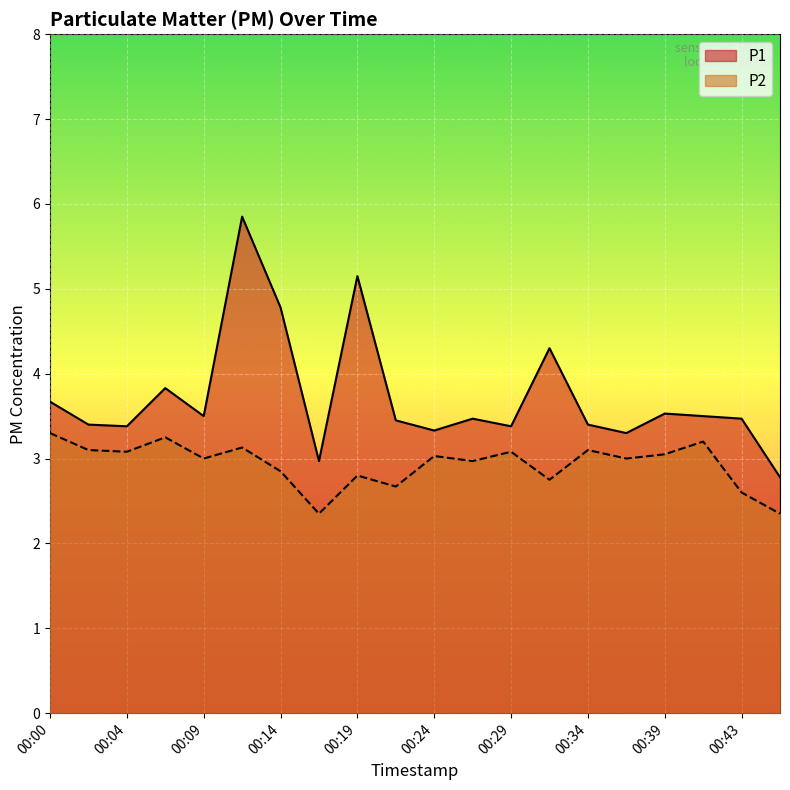

What is the total value across all series at 00:21?

6.1